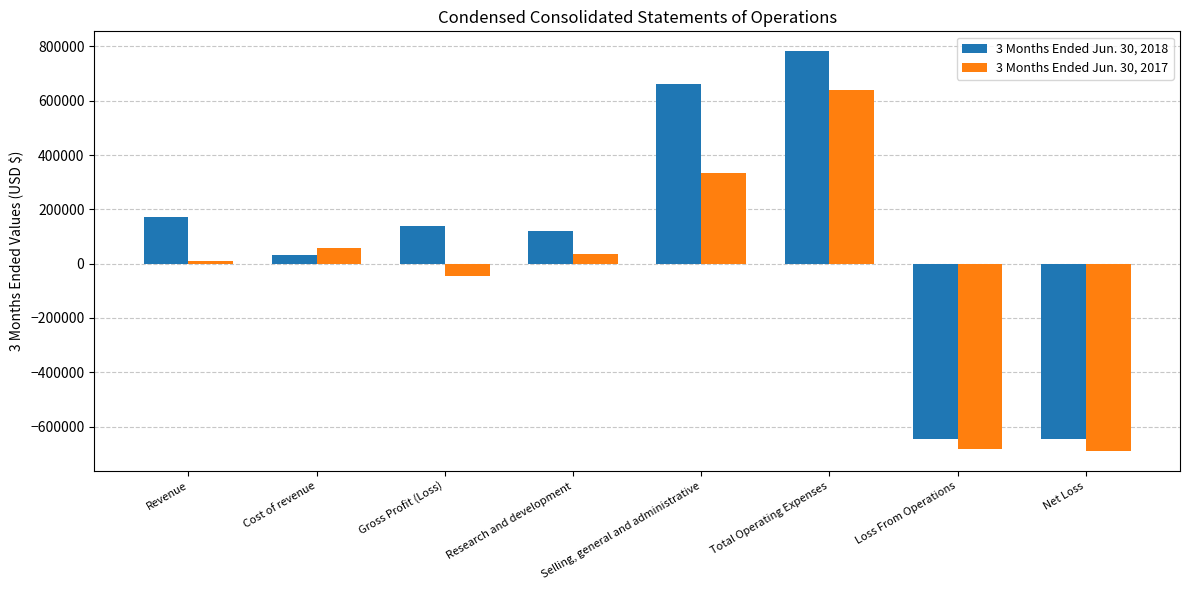

The 3 Months Ended Jun. 30, 2017 series shows 481844 at Selling, general and administrative. True or false?

False